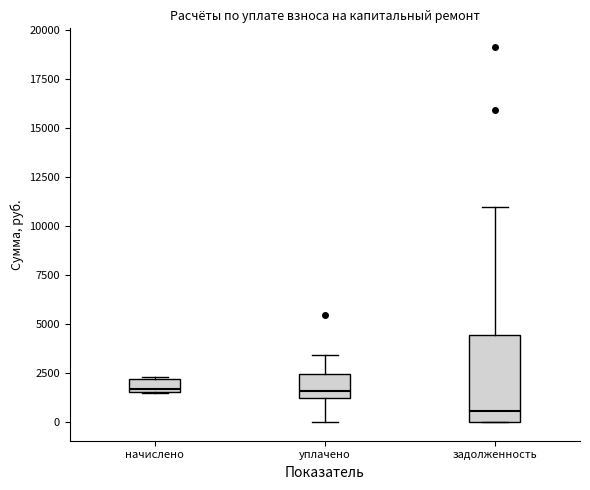

Comparing the boxes themselves (not the whiskers), which one is the tallest?

задолженность